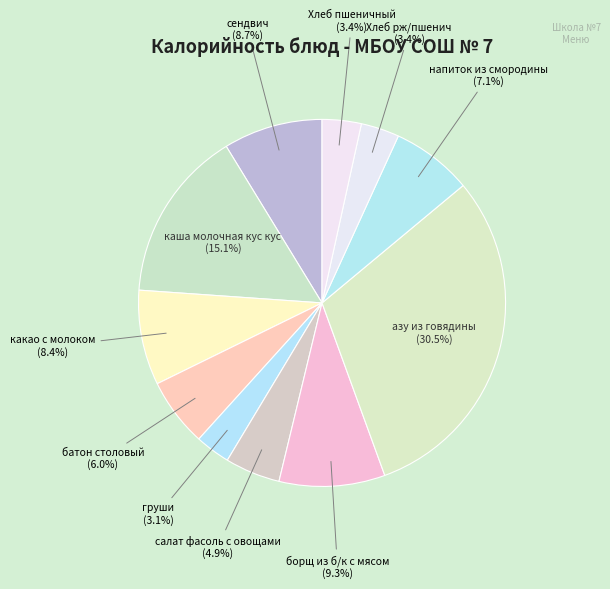

Which has a higher value, сендвич or напиток из смородины?

сендвич